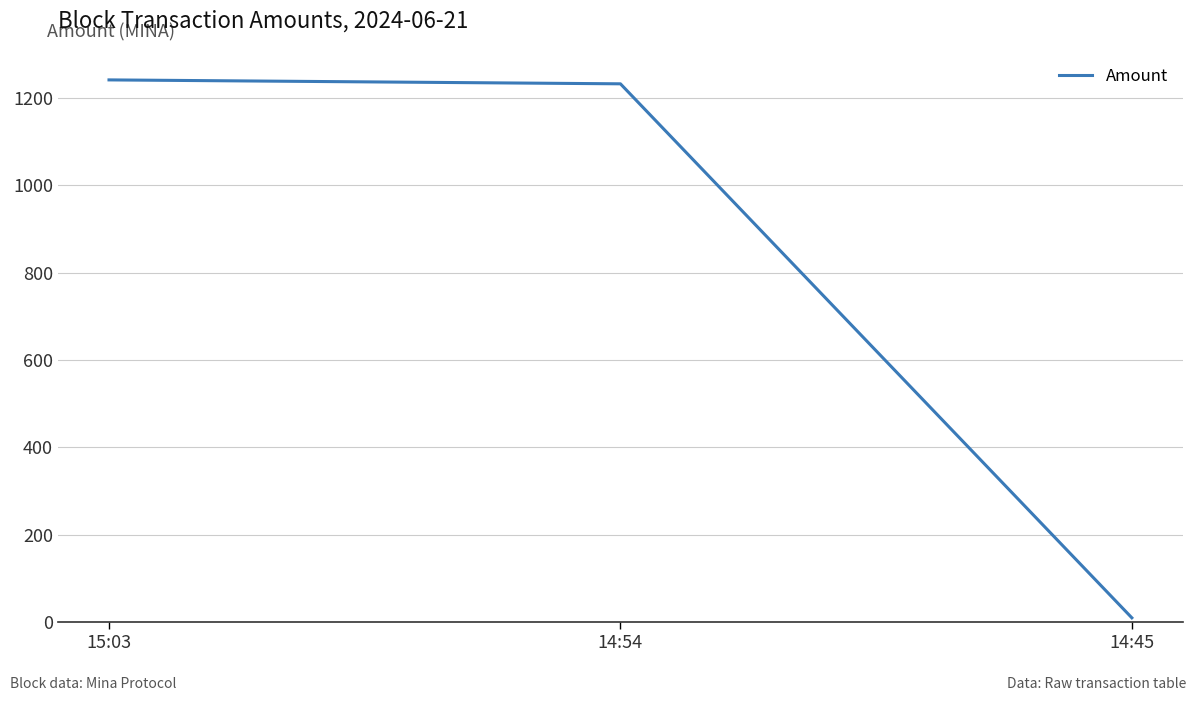

What is the ratio of the value at 15:03 to the value at 14:45?

124.1